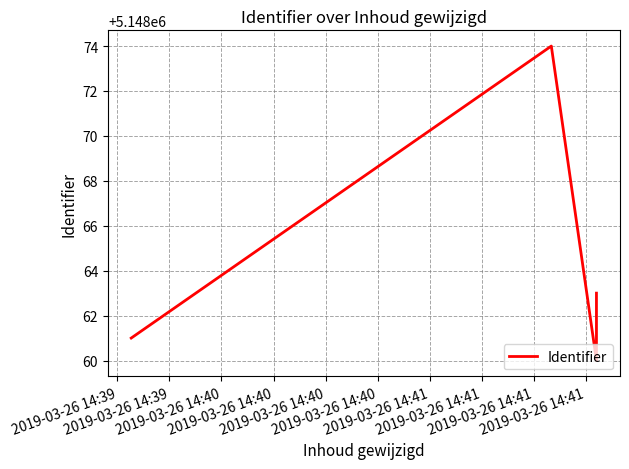

Is it true that the value at 2019-03-26 14:40 is 3020018?

False